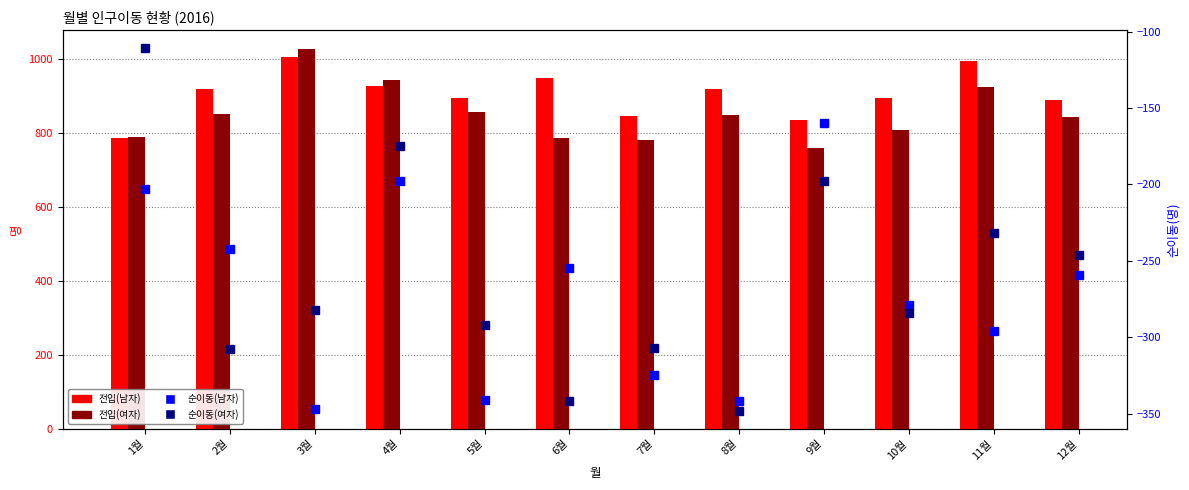

Reading left to right, extract all data points from this chart.

전입(남자): 785	918	1006	926	894	947	845	919	834	895	995	889
전입(여자): 788	850	1026	943	856	787	781	848	760	807	923	844
순이동(남자): -203	-242	-347	-198	-341	-255	-325	-342	-160	-279	-296	-259
순이동(여자): -111	-308	-282	-175	-292	-342	-307	-348	-198	-284	-232	-246